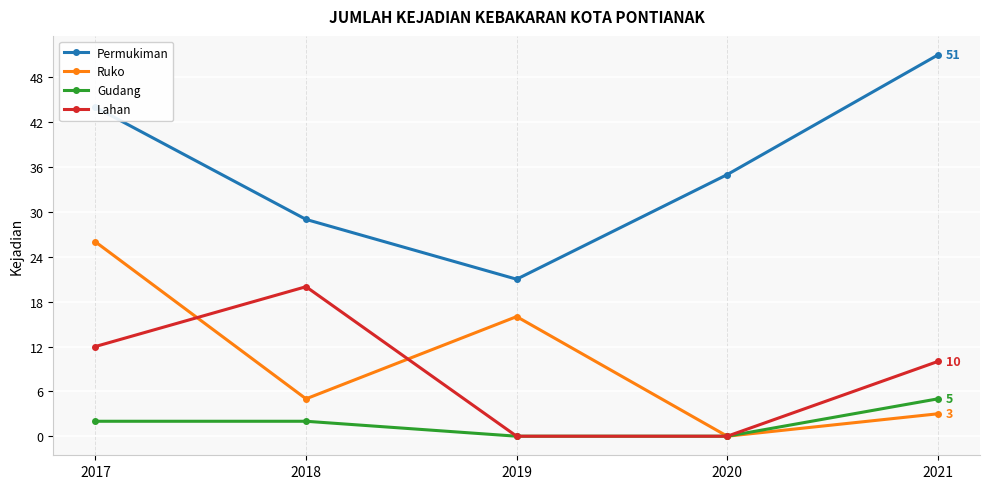

How many values in the Lahan series are below 10?

2